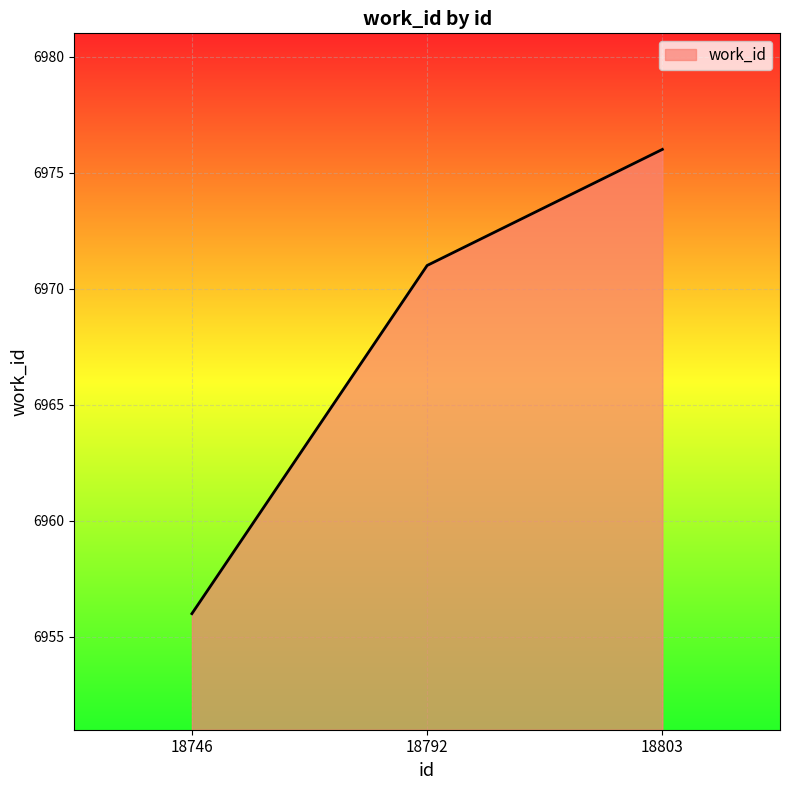

Count the number of data series in this chart.

1